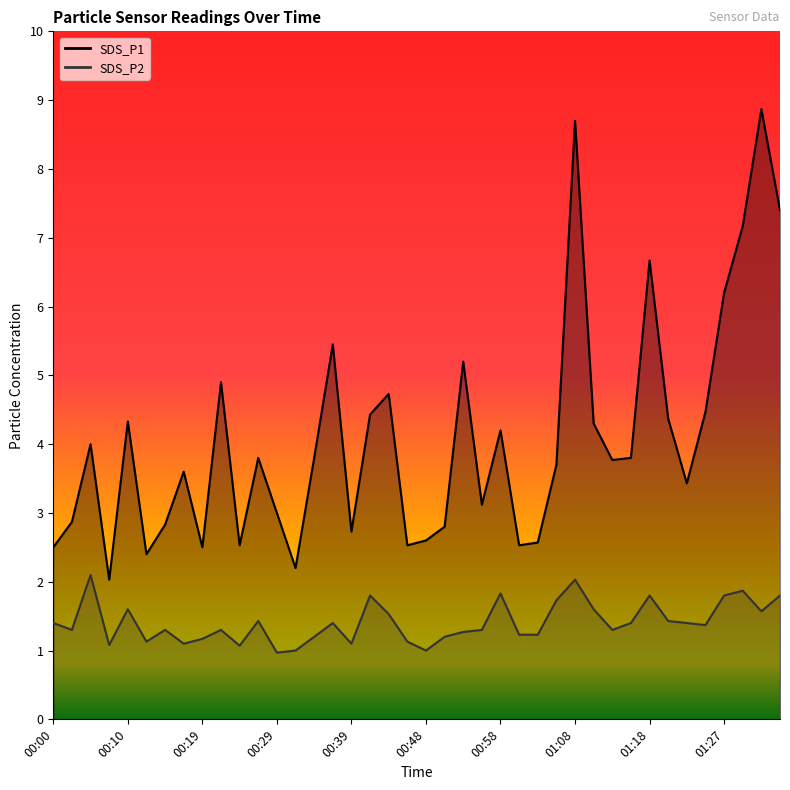

Rank the categories by SDS_P2 value from highest to lowest.

00:05, 01:08, 01:30, 00:58, 00:41, 01:18, 01:27, 01:35, 01:05, 00:10, 01:10, 01:32, 00:44, 00:27, 01:20, 00:00, 00:36, 01:15, 01:23, 01:25, 00:02, 00:14, 00:22, 00:56, 01:13, 00:53, 01:01, 01:03, 00:34, 00:51, 00:19, 00:12, 00:46, 00:17, 00:39, 00:07, 00:24, 00:31, 00:48, 00:29